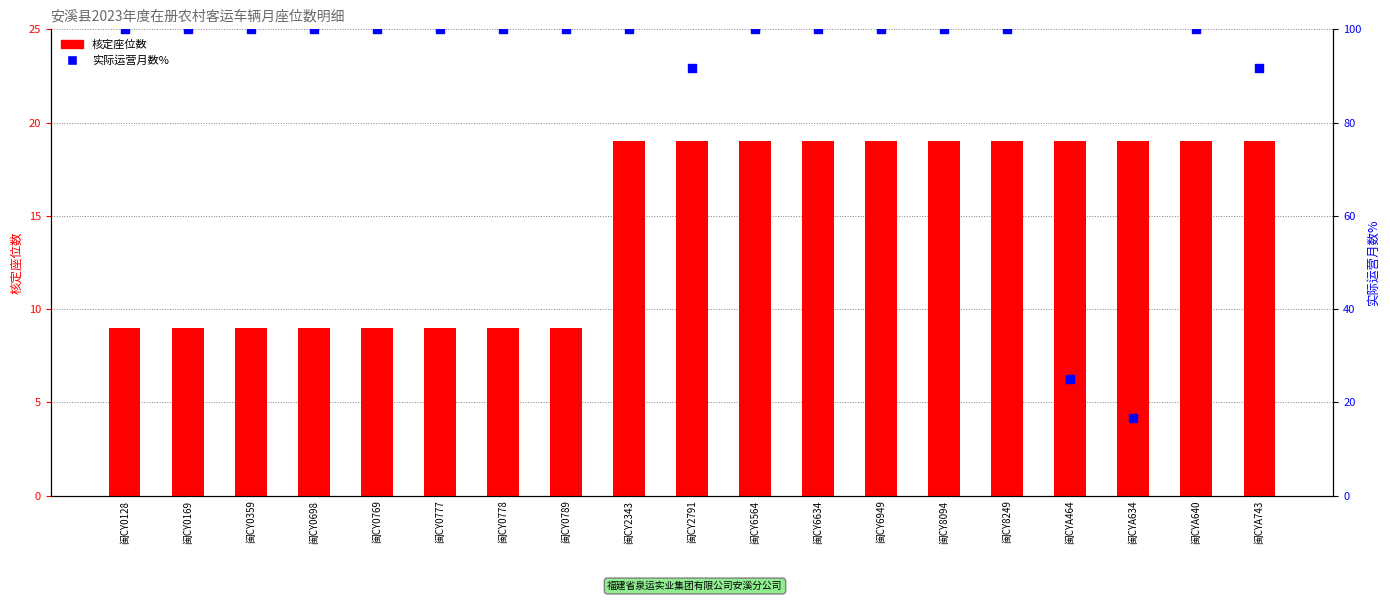

Is the value of 实际运营月数% at 闽CY0789 greater than the value of 核定座位数 at 闽CY8094?

Yes